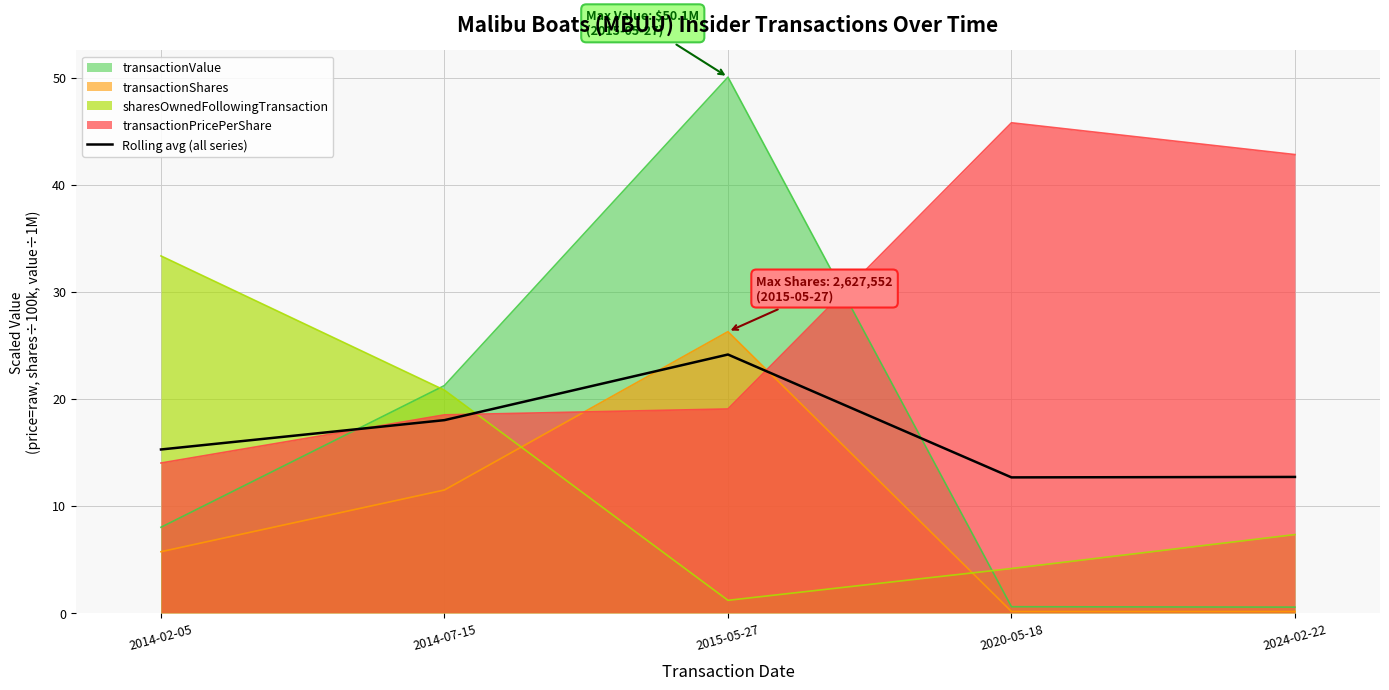

Reading right to left, extract all data points from this chart.

2024-02-22=12.7	2020-05-18=12.7	2015-05-27=24.1	2014-07-15=18.0	2014-02-05=15.3